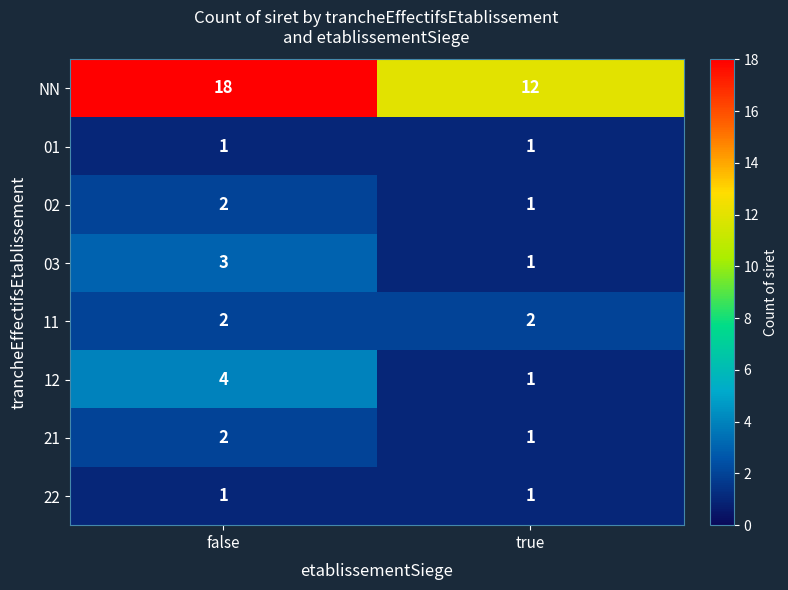

List the labels in order of 03 value, largest first.

false, true